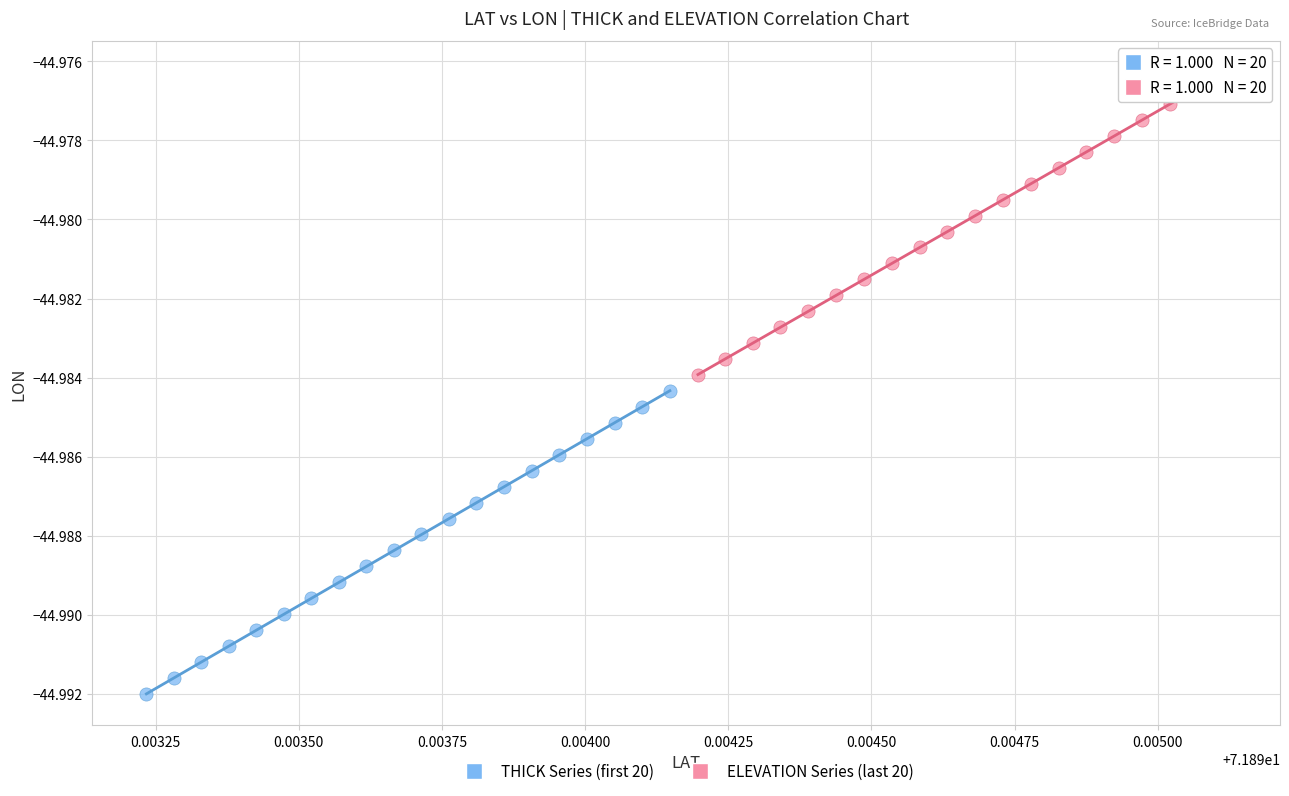

Which series contains the lowest Y value?

THICK Series (first 20)